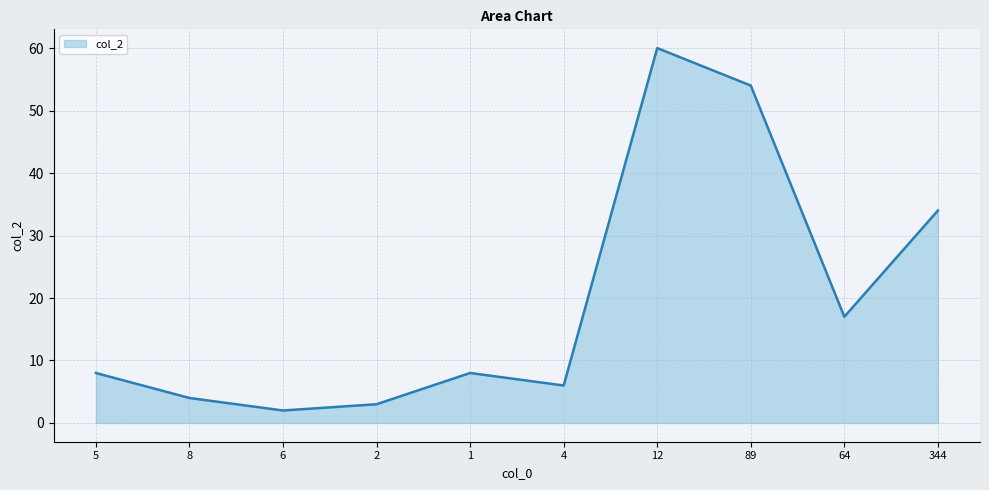

Does the chart display data point markers on the line(s)?

No